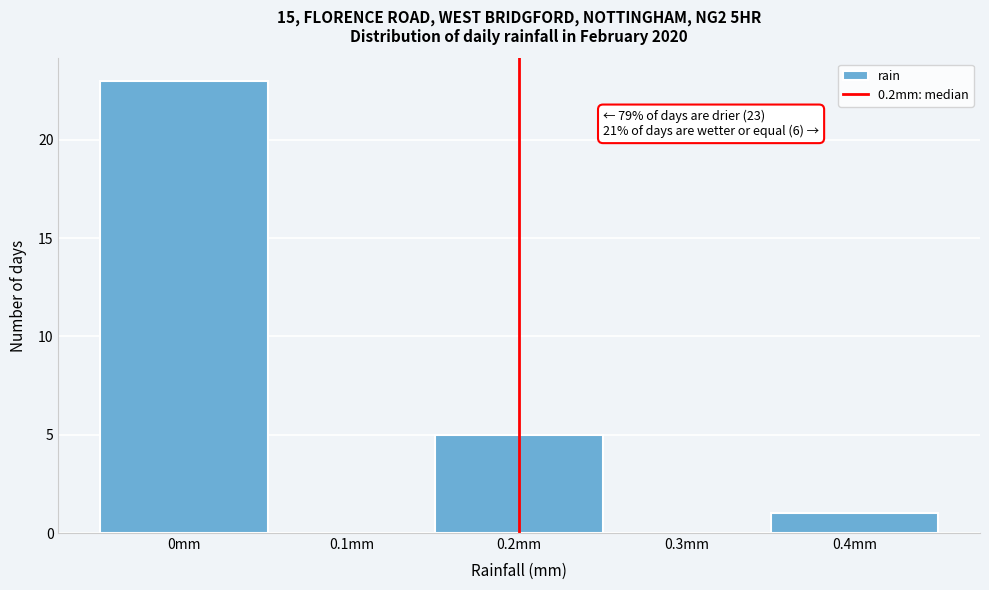

Over which range of the x-axis is the bar tallest?

-0.05 to 0.05